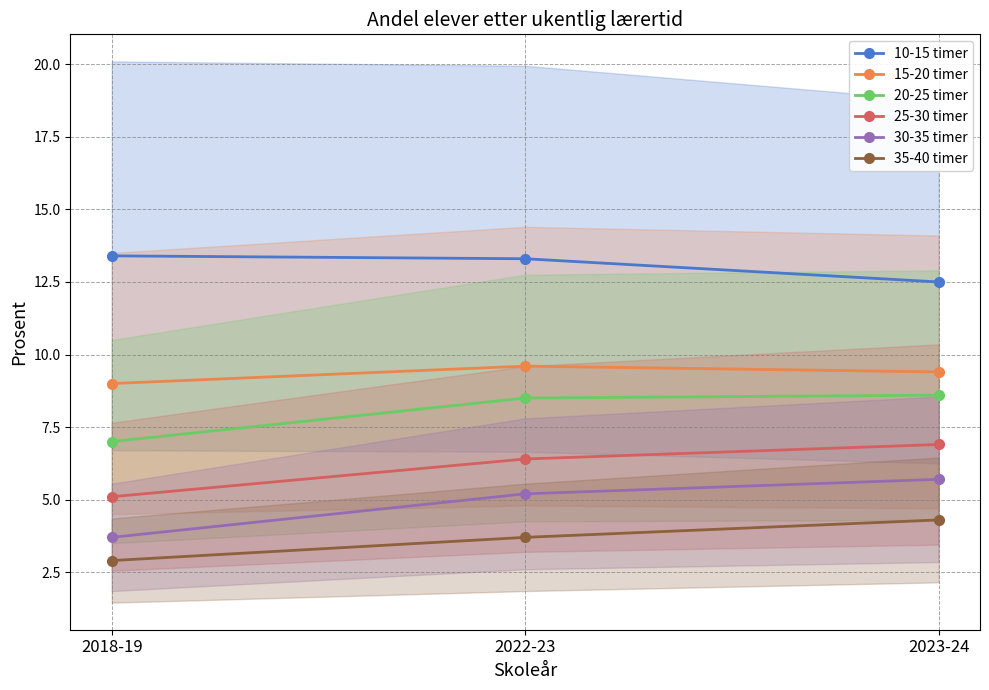

What is the label of the 2nd point from the right?

2022-23